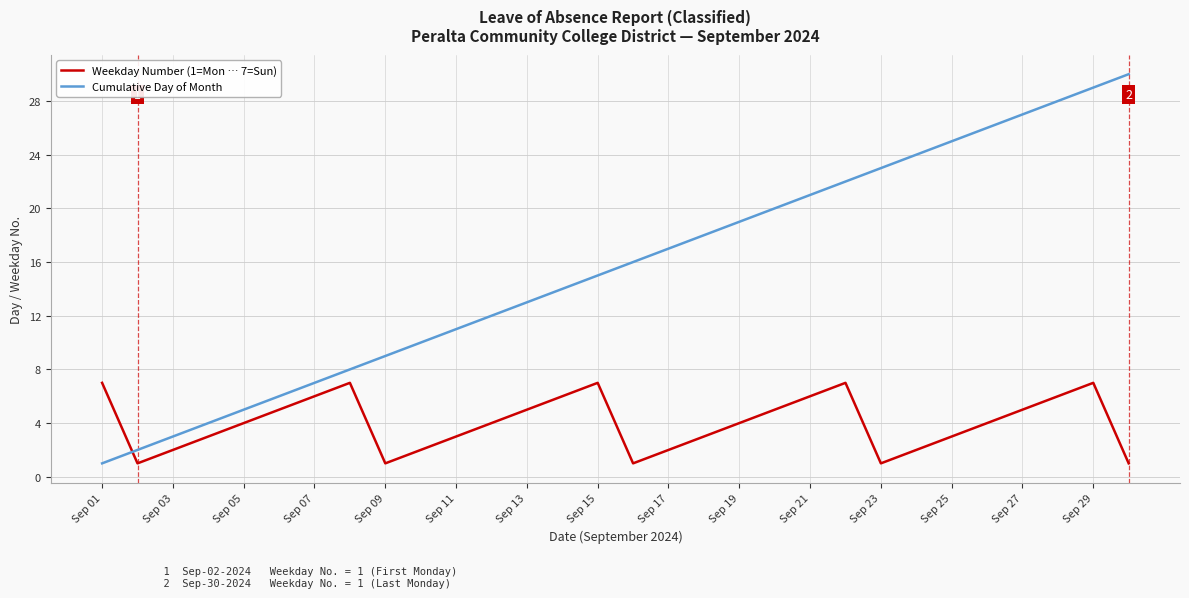

True or false: Weekday Number (1=Mon … 7=Sun) and Cumulative Day of Month intersect in this chart.

True